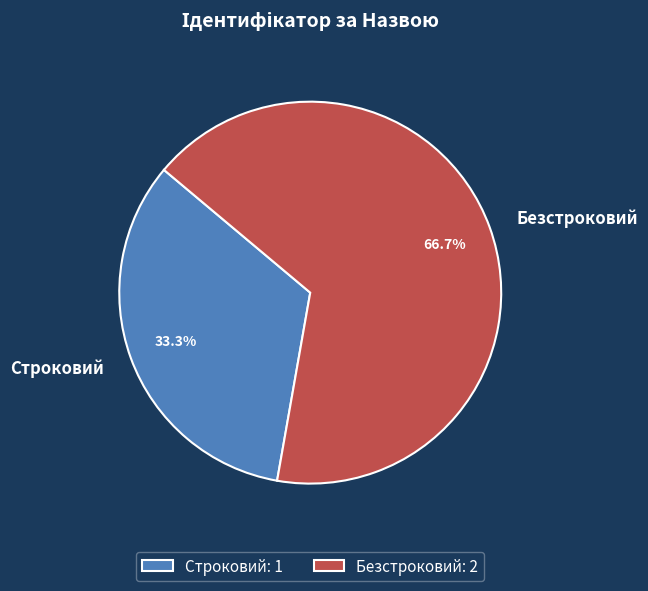

Rank the categories by value from highest to lowest.

Безстроковий, Строковий